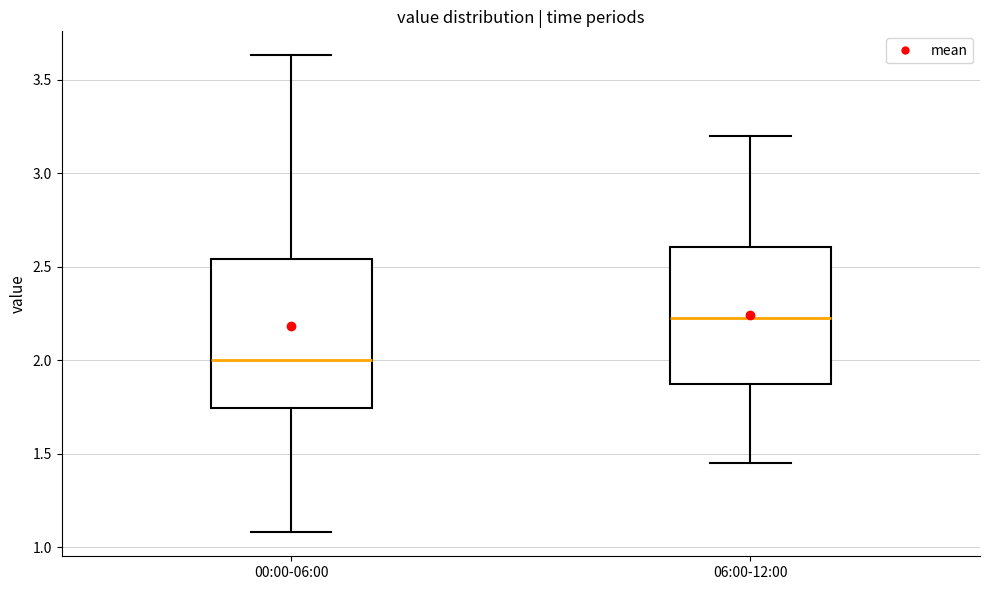

Reading left to right, transcribe this box plot: for each box, give where its median line is, the range the box spans, and where its two whiskers end, as read against the y-axis. The values are not printed on the chart, so give them approximately, as read against the axis.

00:00-06:00: median 2.00, box 1.75 to 2.55, whiskers 1.10 to 3.65
06:00-12:00: median 2.25, box 1.85 to 2.60, whiskers 1.45 to 3.20